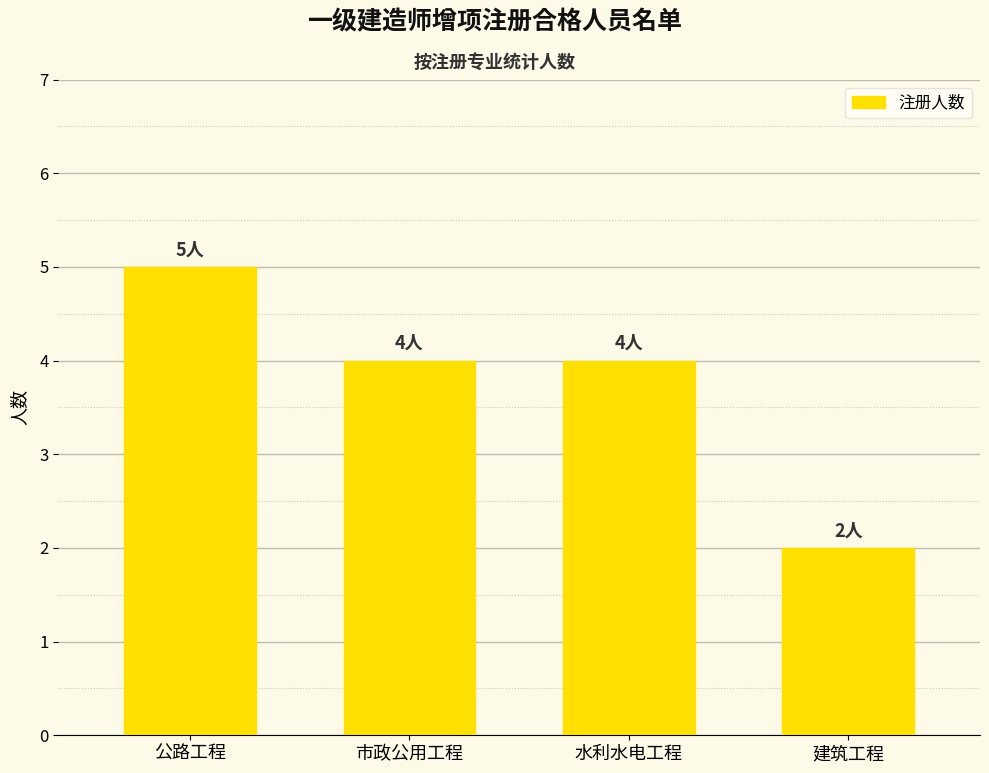

Reading right to left, list all the values displayed in this chart.

建筑工程=2	水利水电工程=4	市政公用工程=4	公路工程=5